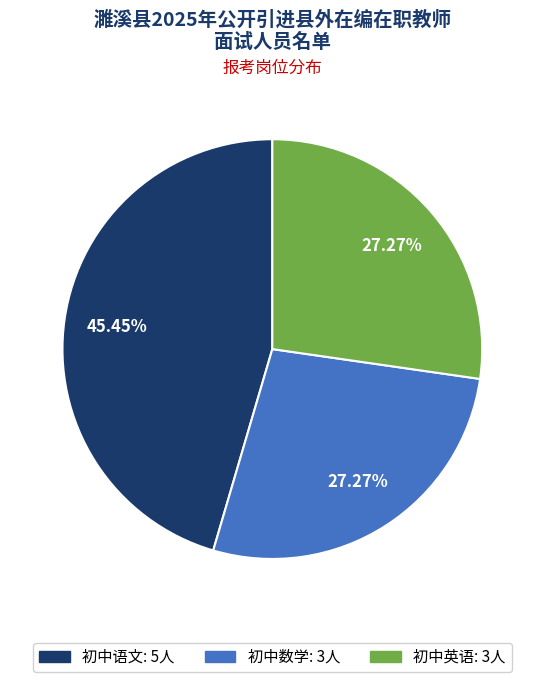

To the nearest percent, what is the average slice percentage?

33%